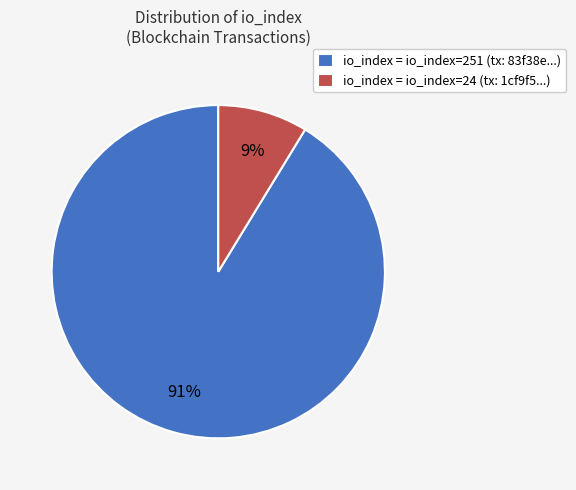

What is the largest slice in the pie chart?

io_index = io_index=251 (tx: 83f38e...)